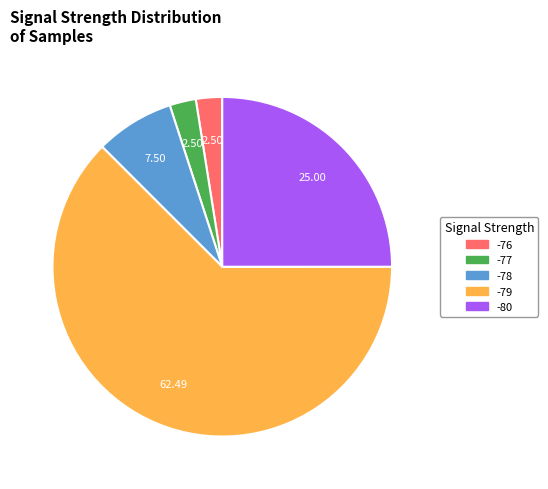

Is there a majority slice in this chart?

Yes